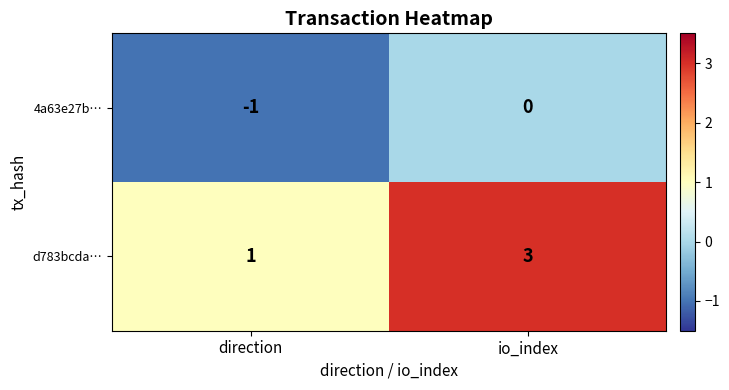

What is the spread (max minus min) of values at io_index?

3